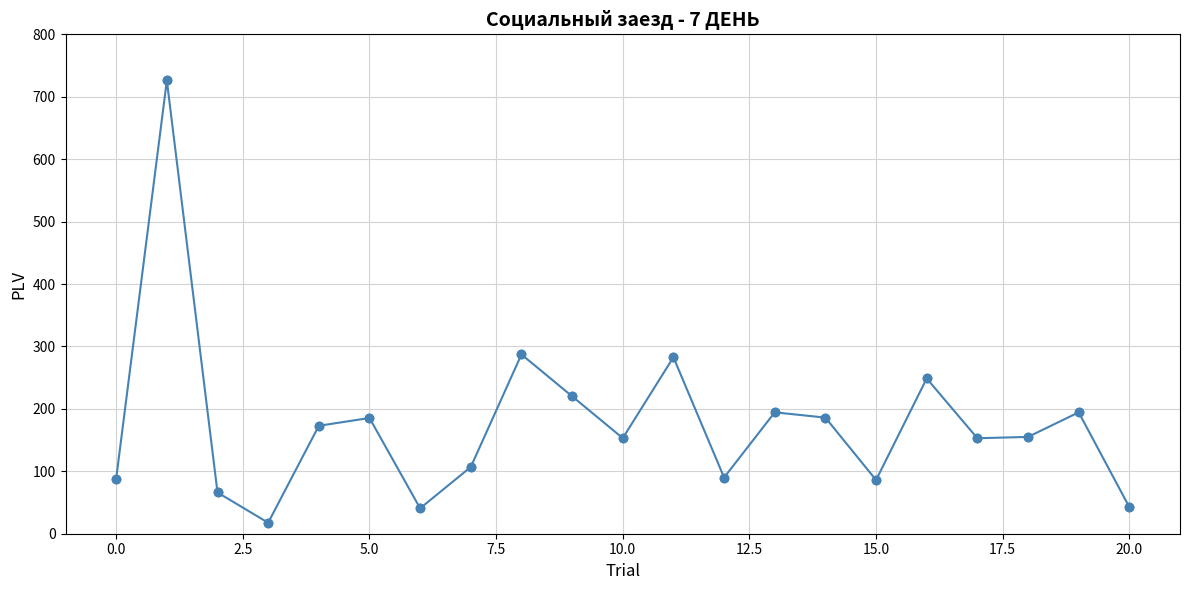

What is the difference between the maximum and minimum values?

708.5